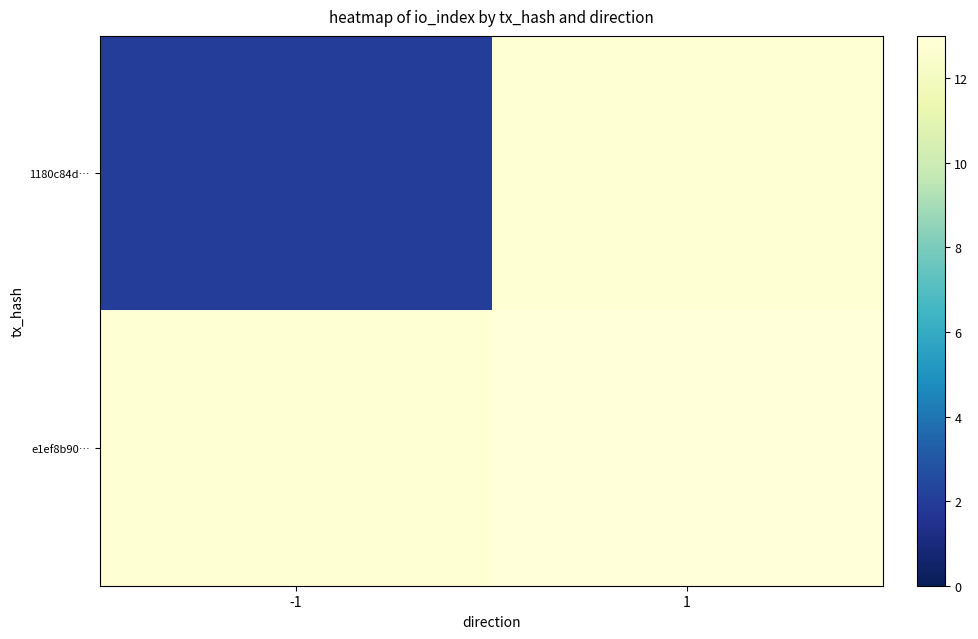

Which category has the highest value across all series?

1